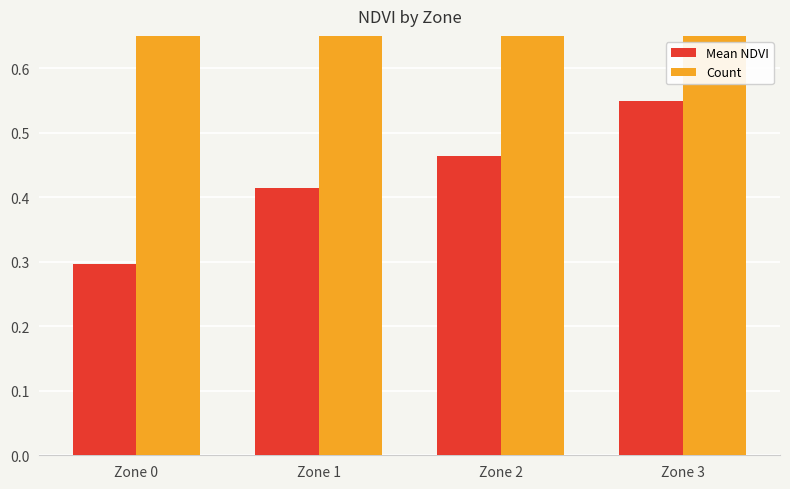

How many values in the Count series exceed 9?

1